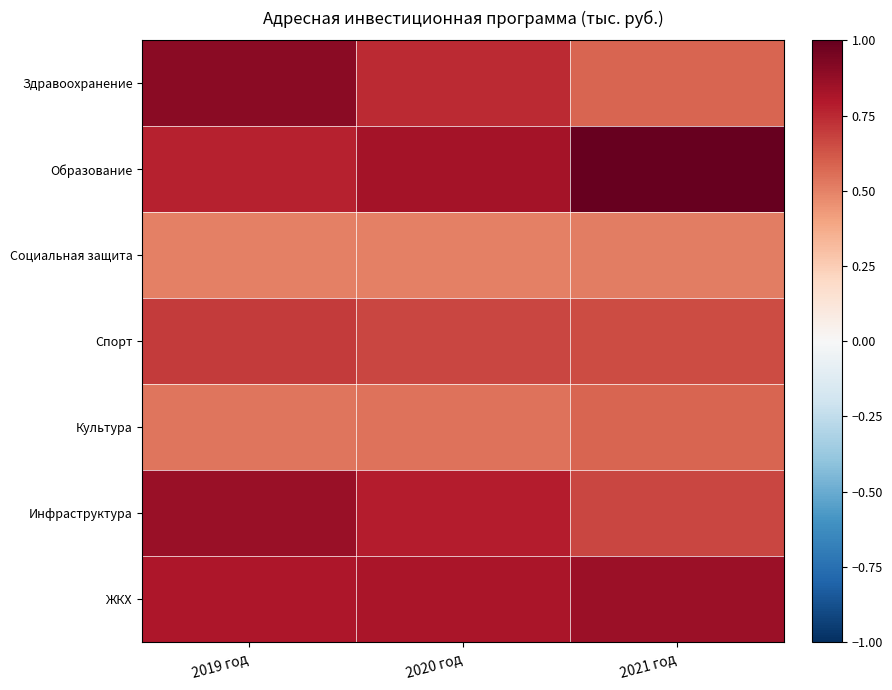

At 2021 год, list the series in order from smallest to largest.

Социальная защита, Культура, Здравоохранение, Спорт, Инфраструктура, ЖКХ, Образование